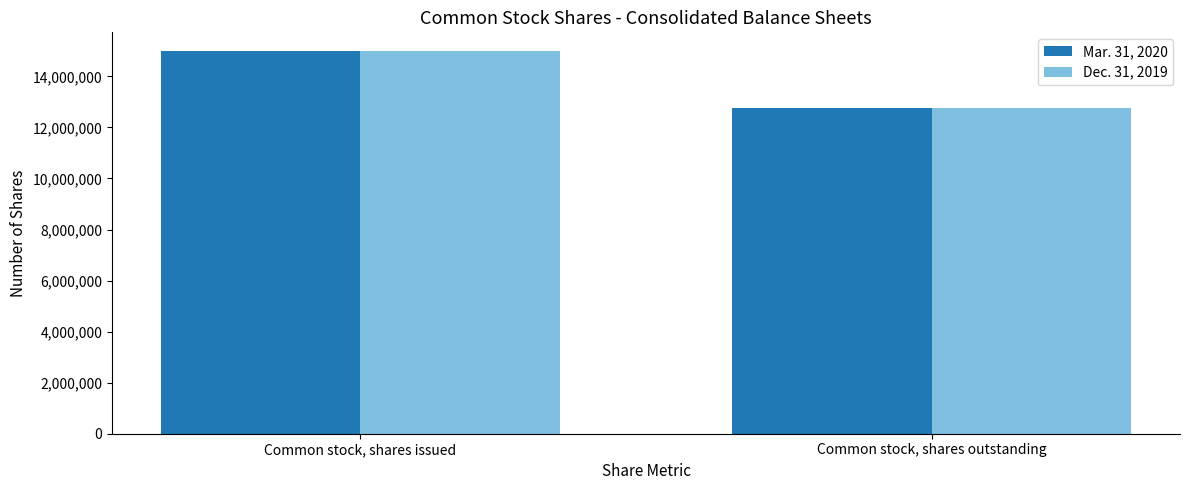

Reading left to right, transcribe all the data shown in this chart.

Mar. 31, 2020: 14977855	12749443
Dec. 31, 2019: 14977855	12749443